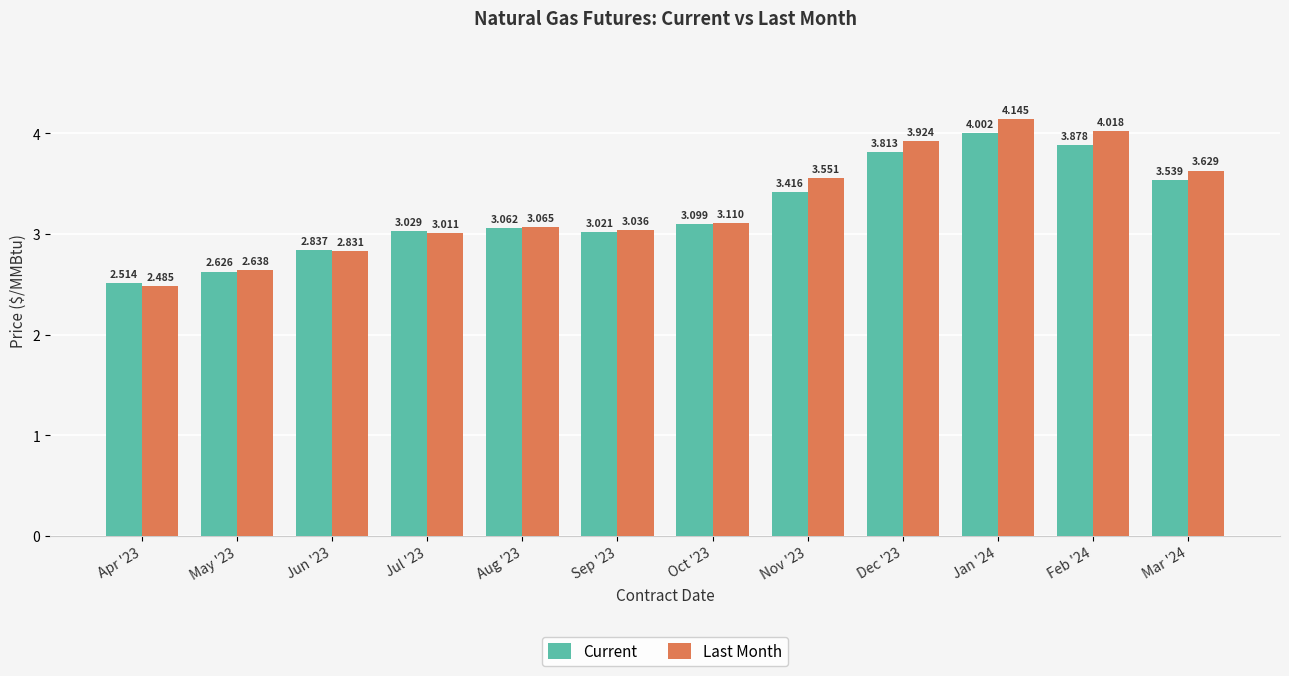

Which series changed the most between Apr '23 and Dec '23?

Last Month